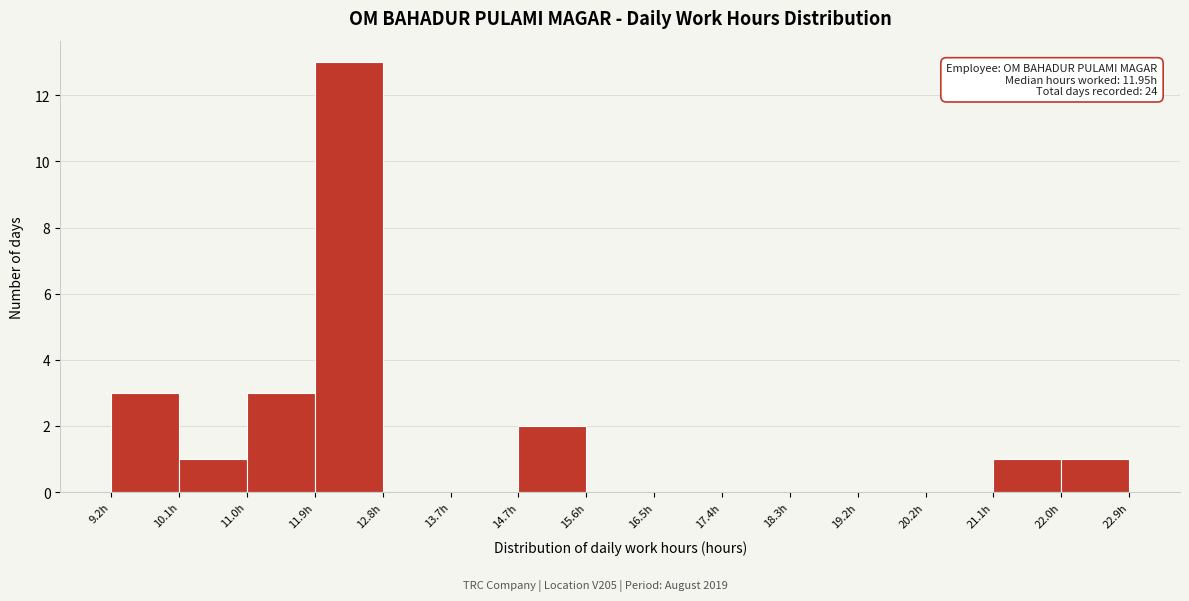

Over which range of the x-axis is the bar tallest?

11.9 to 12.8